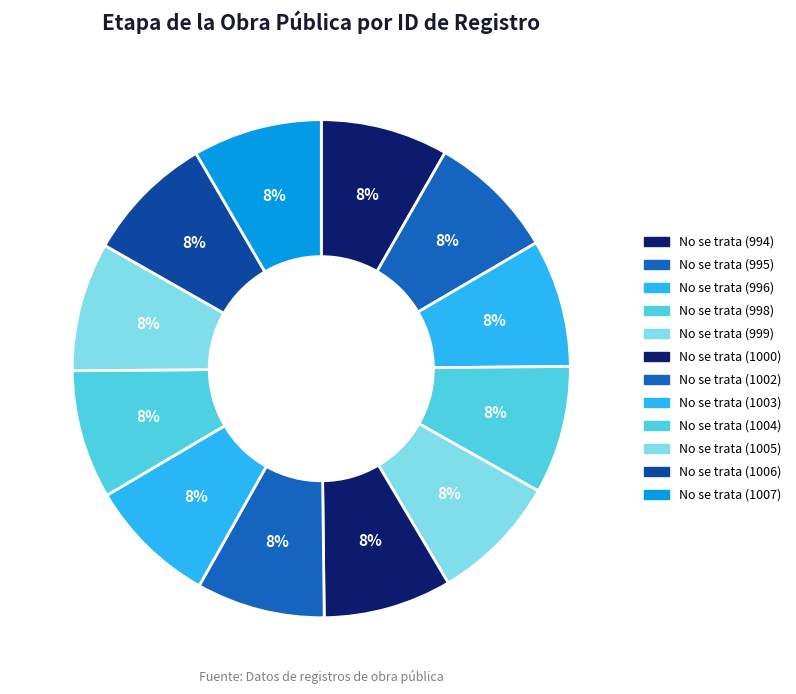

How much of the chart is everything except No se trata (1000)?

91.7%